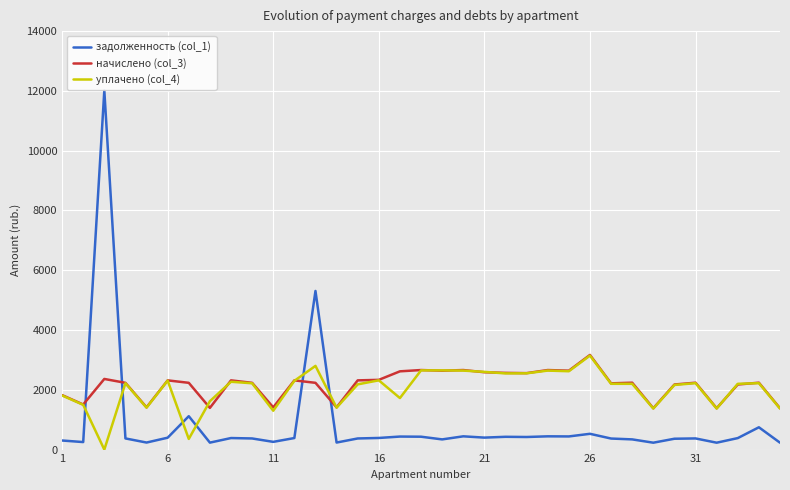

In начислено (col_3), how many points are higher than both neighbors (excluding endpoints)?

11